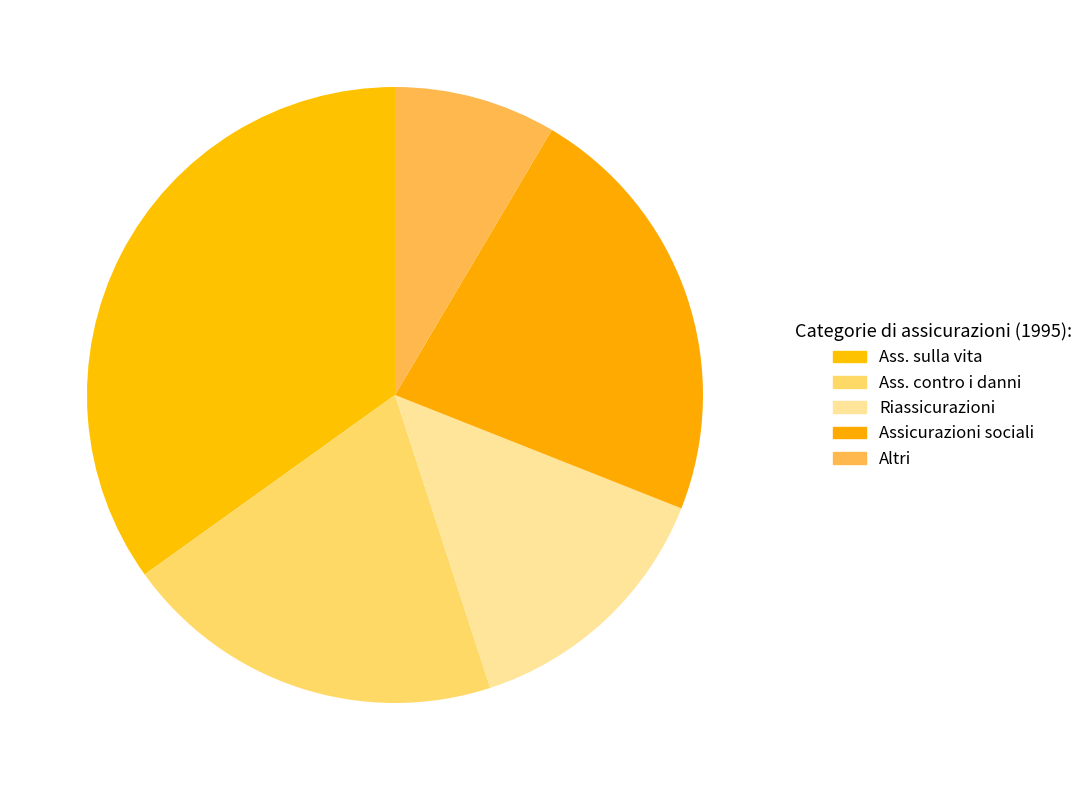

Which category has the smallest portion of the pie?

Altri